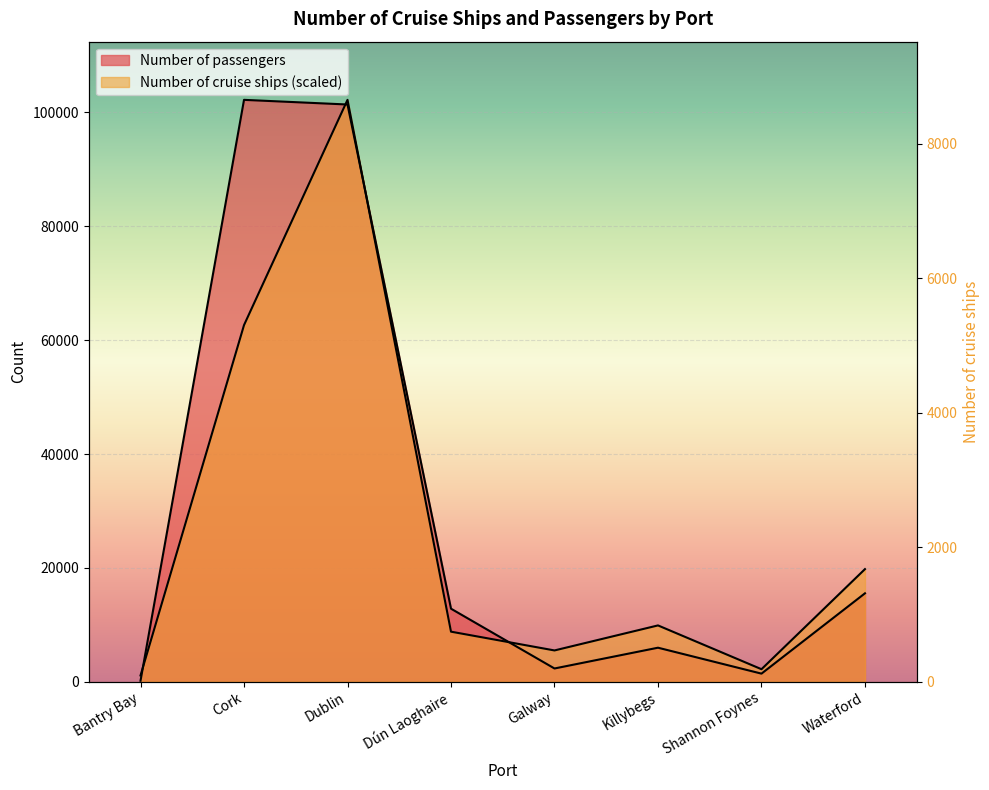

How many interior local peaks does the Number of cruise ships series have?

2